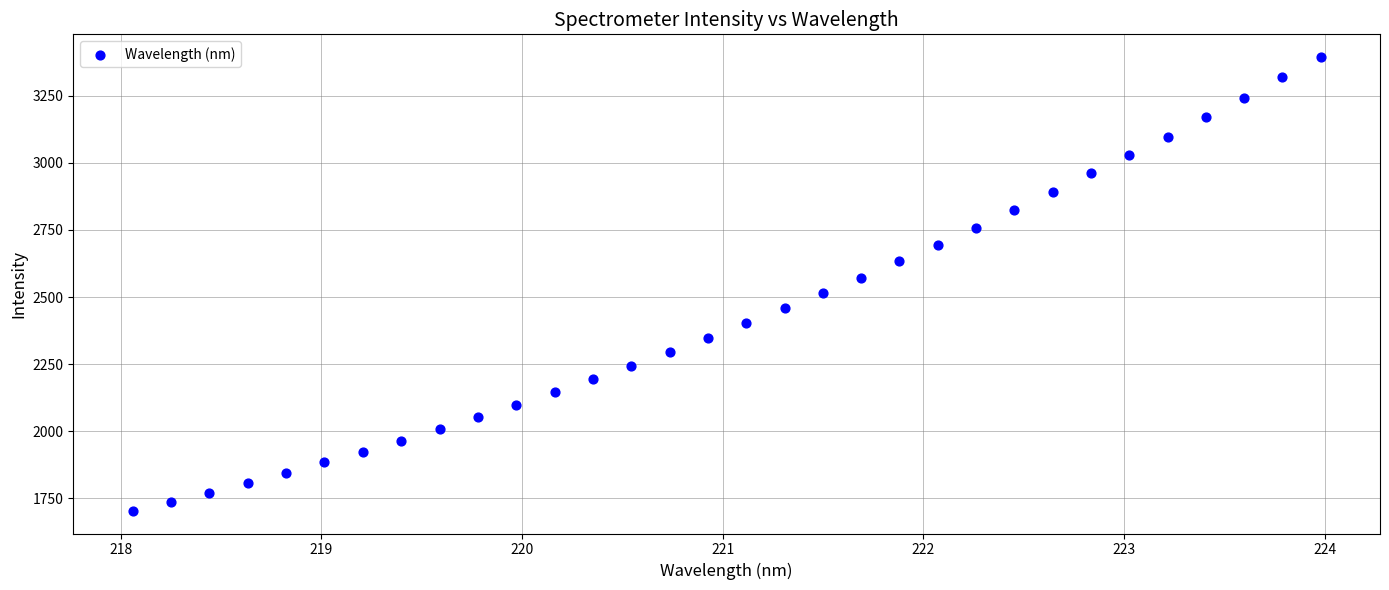

What is the range of Y values (max minus min)?

1689.4